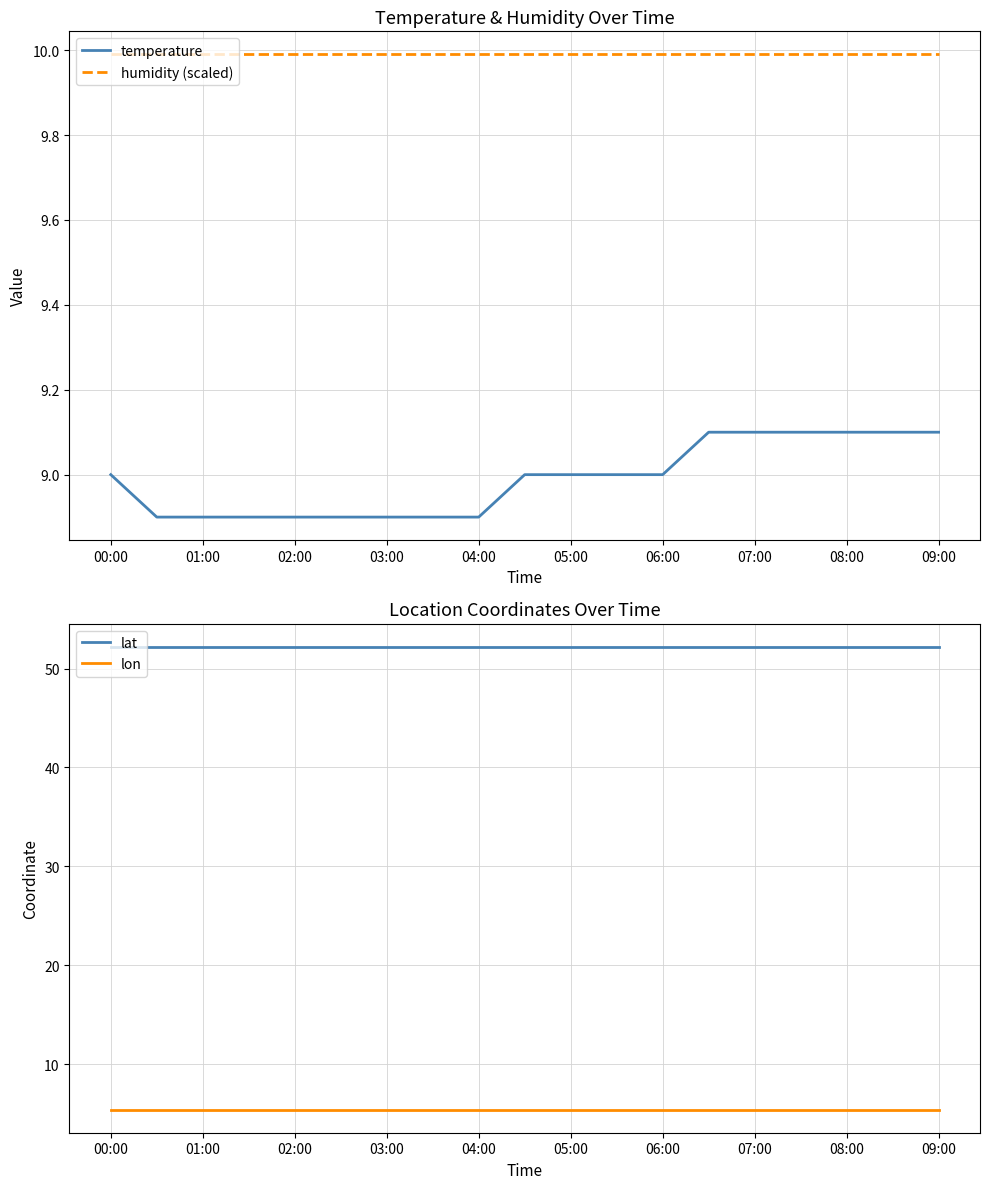

Which series changed the most between 13 and 15?

temperature